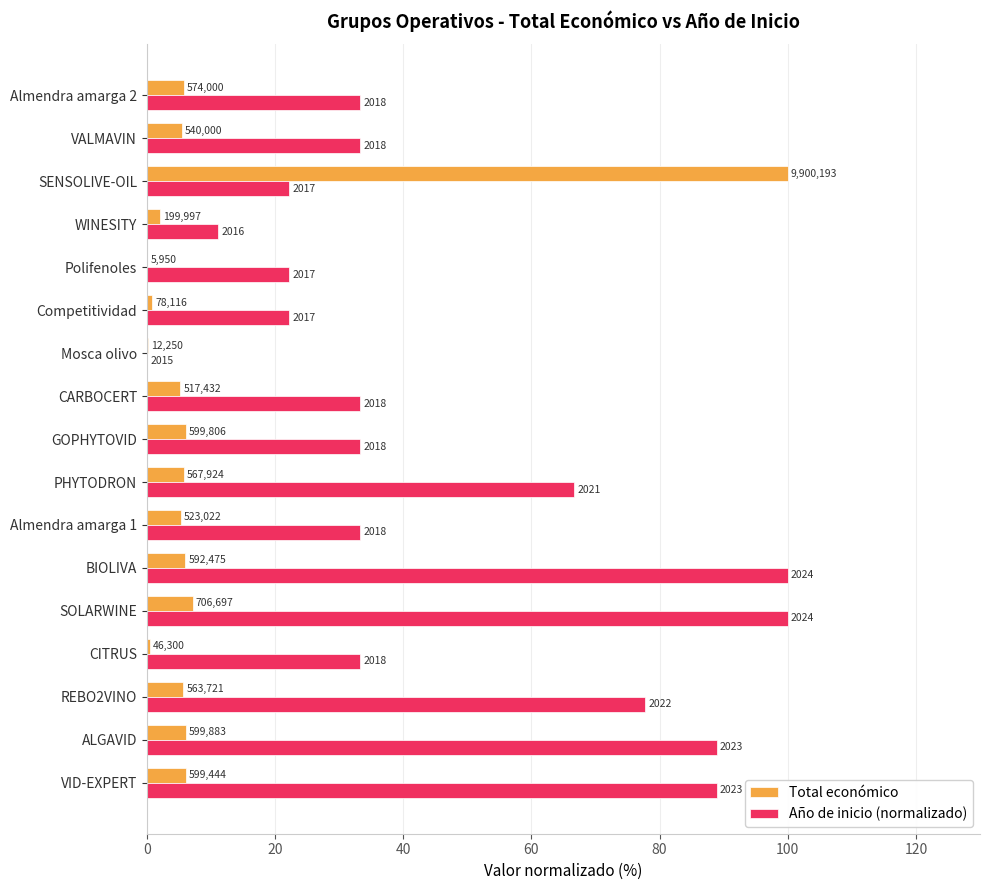

What is the average value of the Total económico series?

9.9